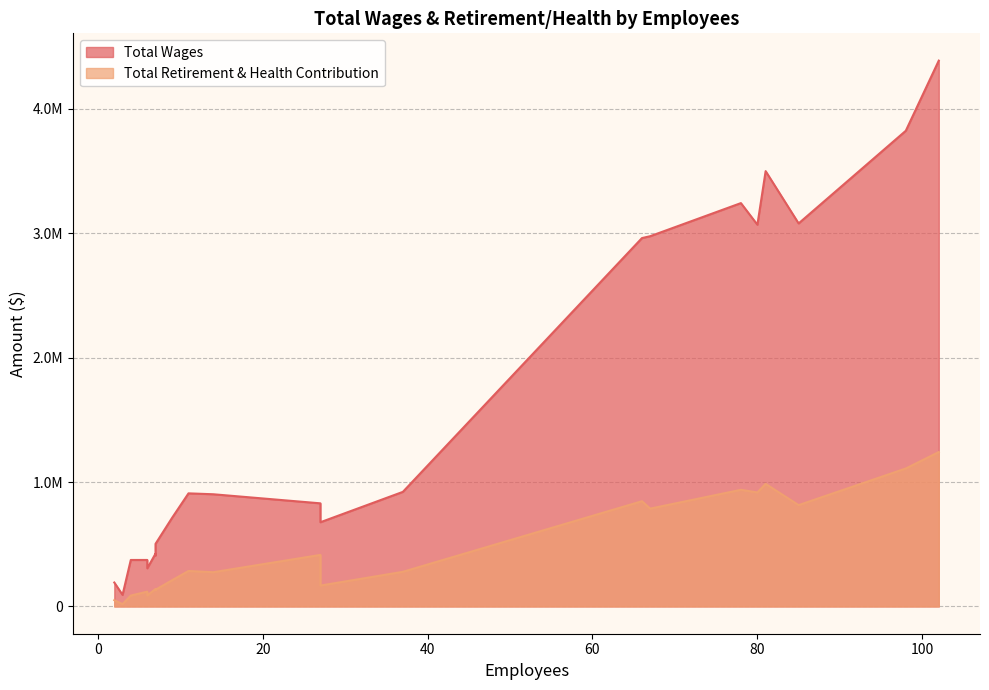

Read the Total Retirement & Health Contribution value at 6.

88252